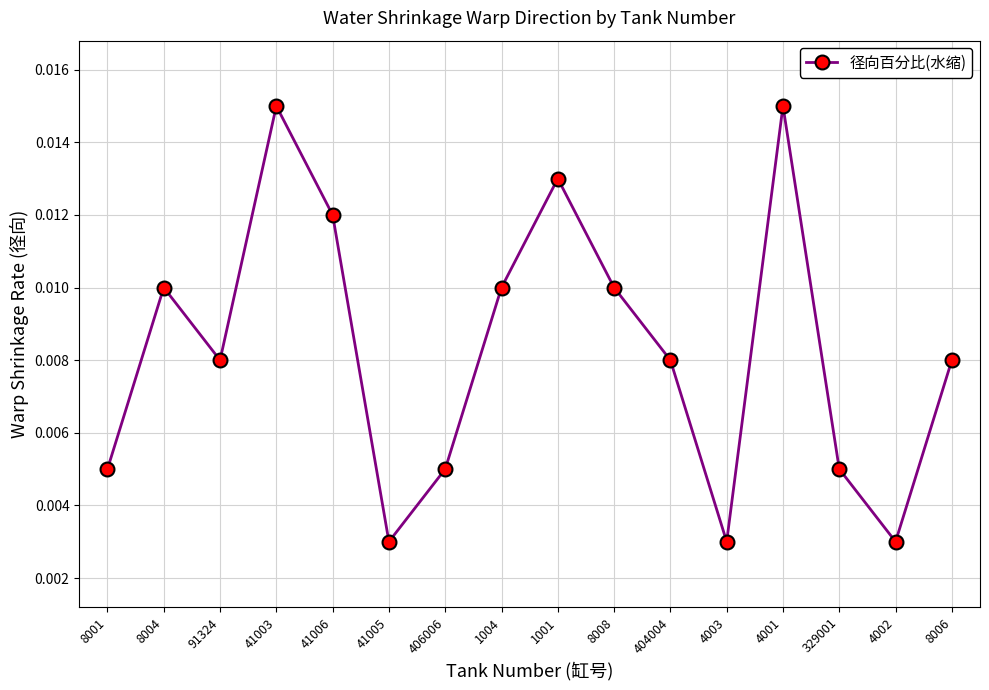

How many values are between 0 and 1?

16